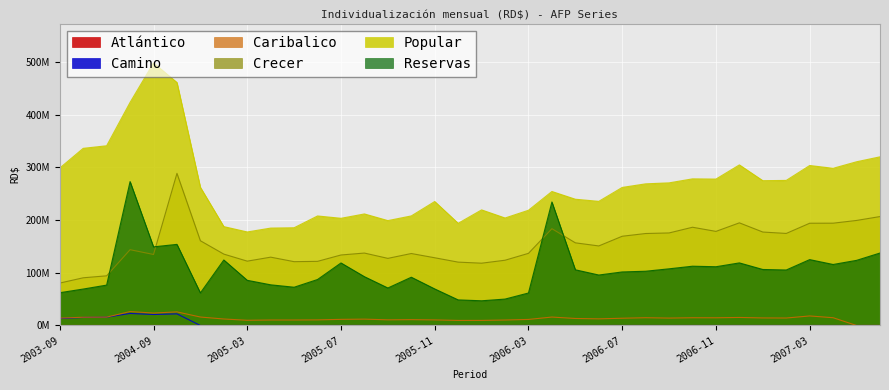

At 2005-06, list the series in order from largest to smallest.

Popular, Crecer, Reservas, Caribalico, Camino